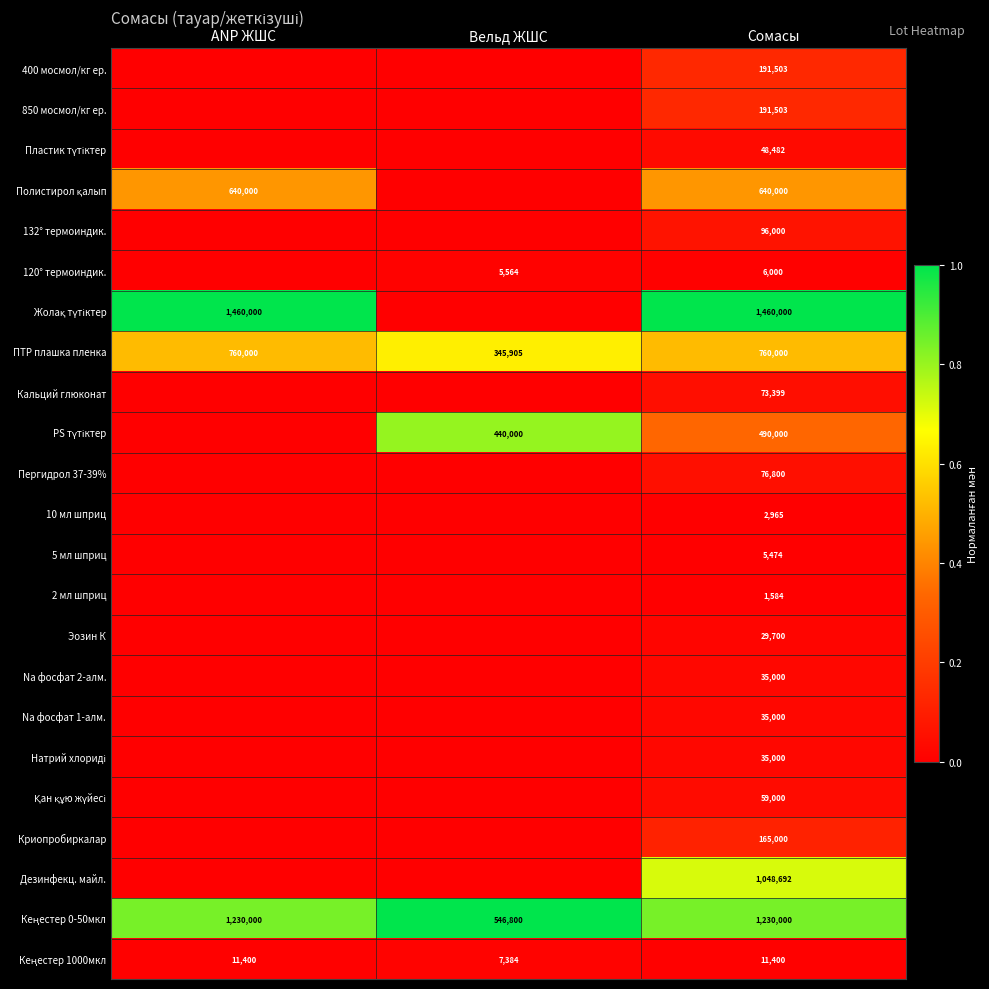

At how many categories does at least one series exceed 0?

3